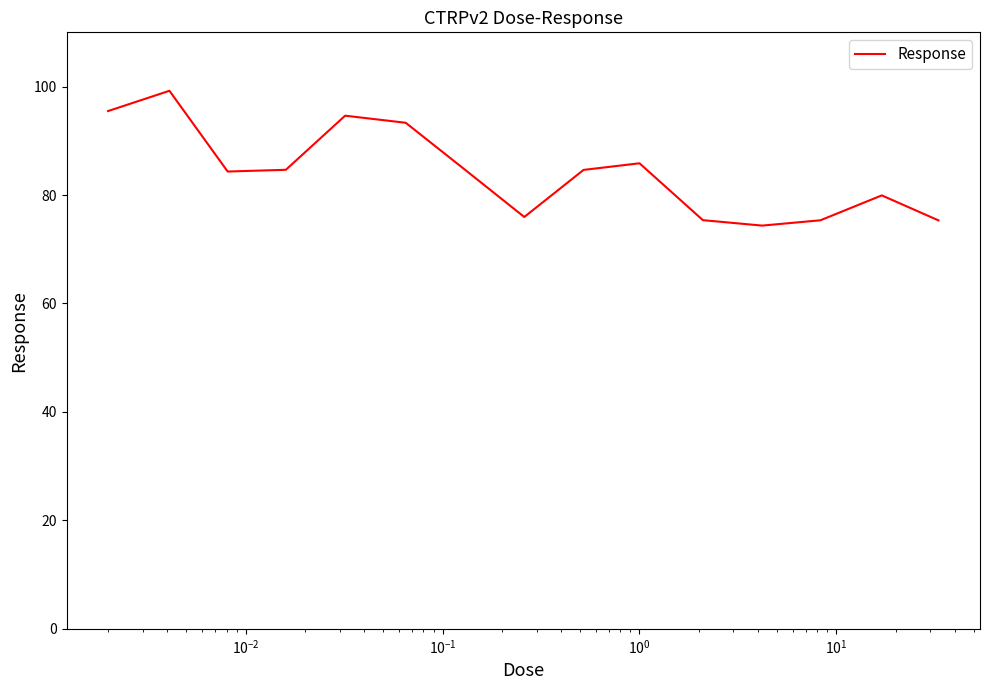

What is the smallest value displayed?

74.4